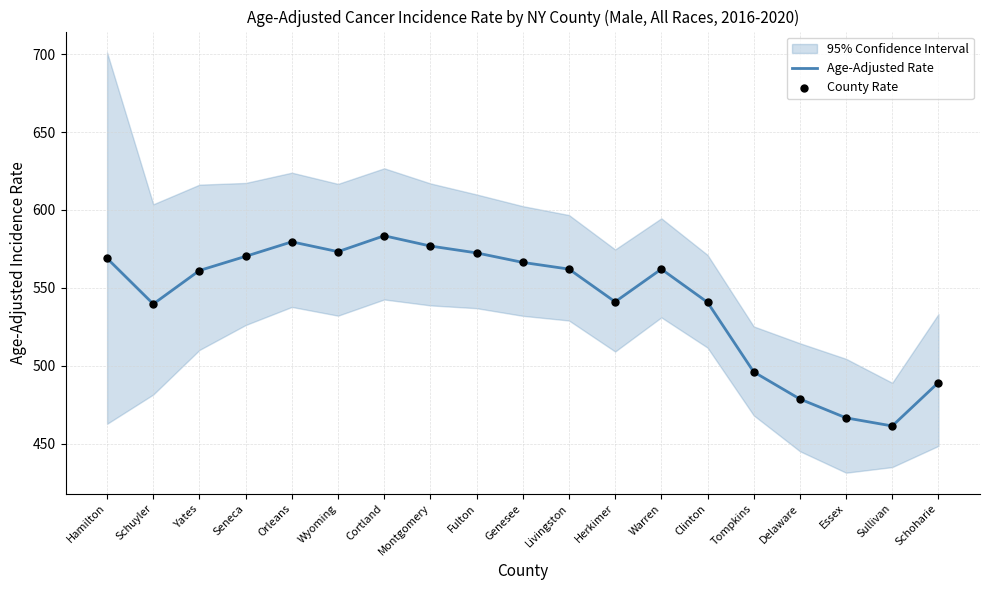

At how many categories does at least one series exceed 493?

15